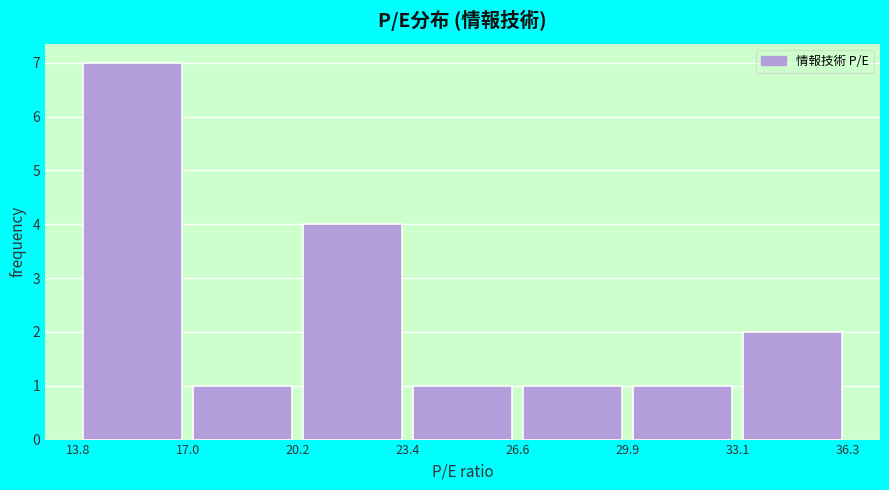

How tall is the bar that spans 13.8 to 17.0 on the x-axis? The values are not printed on the chart, so give them approximately, as read against the axis.

7